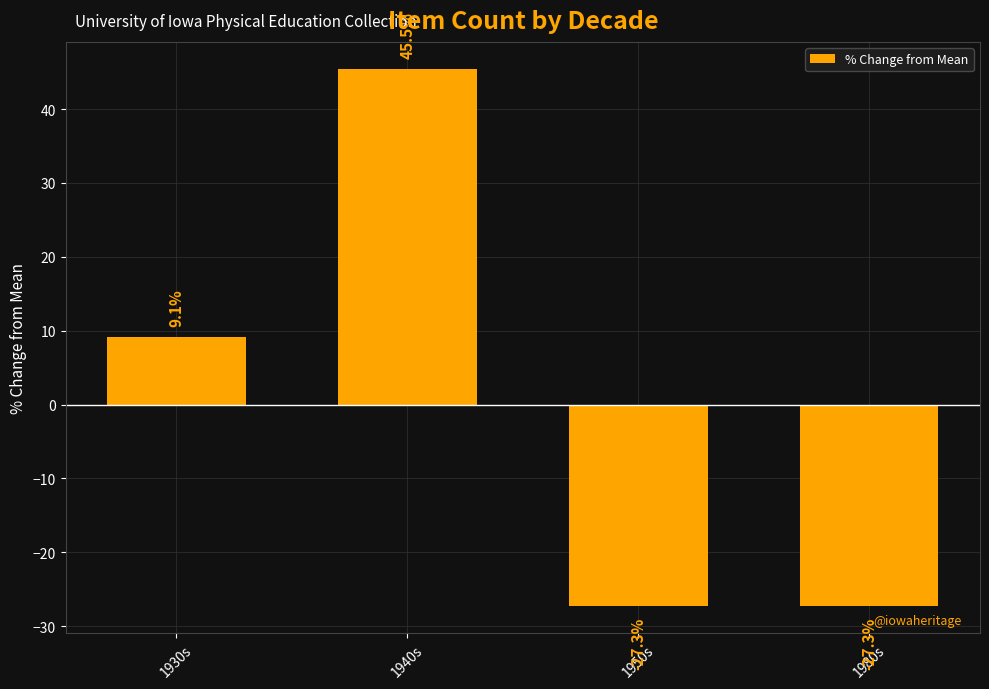

What is the value of the 4th bar from the left?

-27.3